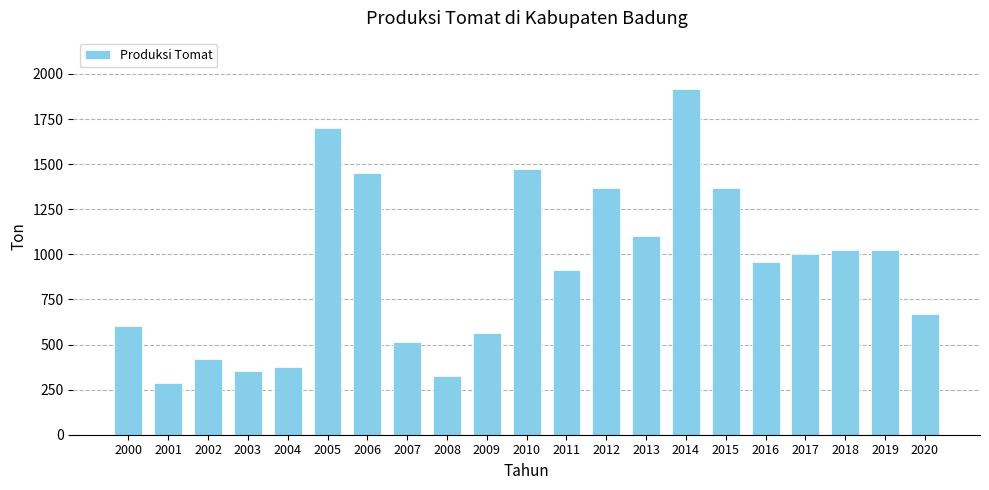

What is the ratio of the value at 2008 to the value at 2000?

0.5